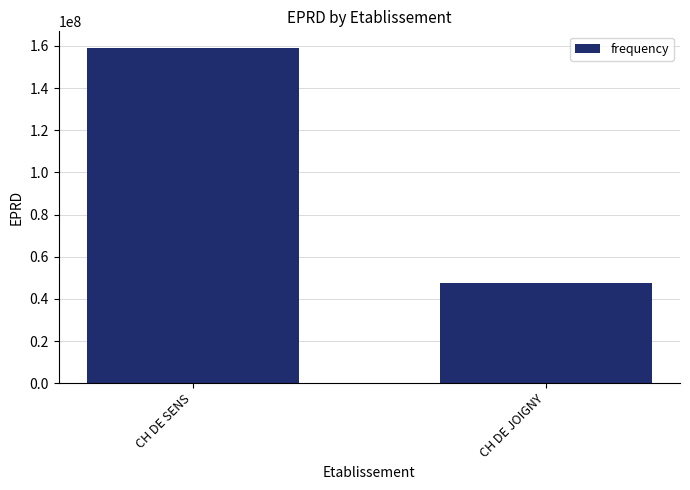

Reading left to right, list all the values displayed in this chart.

CH DE SENS=158953569	CH DE JOIGNY=47527435